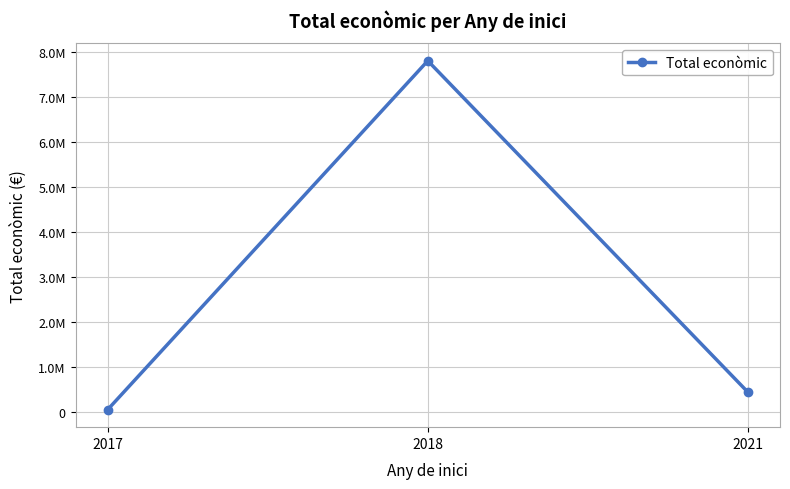

At which label does the data first exceed 430411?

2018